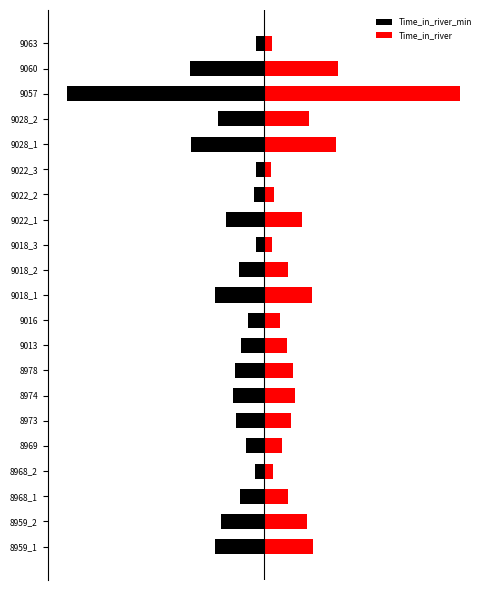

List the series in order of their overall mean, lowest first.

Time_in_river_min, Time_in_river